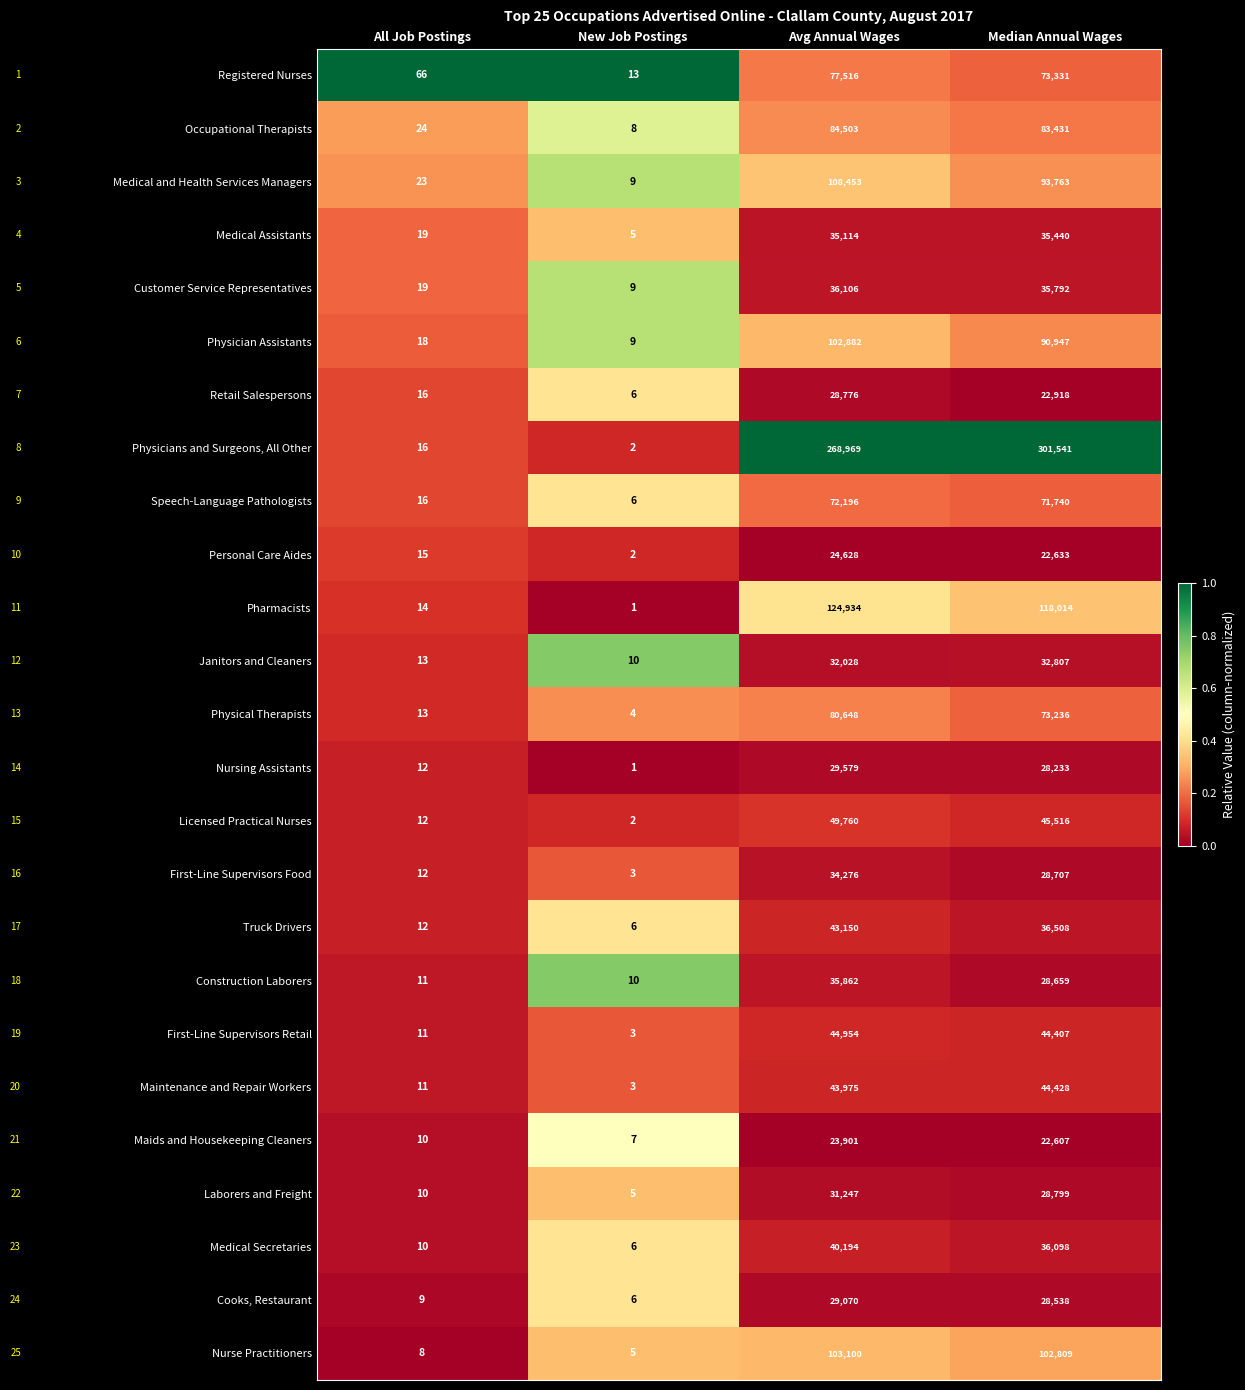

Rank the series by their maximum value, from lowest to highest.

Maids and Housekeeping Cleaners, Personal Care Aides, Retail Salespersons, Cooks, Restaurant, Nursing Assistants, Laborers and Freight, Janitors and Cleaners, First-Line Supervisors Food, Medical Assistants, Construction Laborers, Customer Service Representatives, Medical Secretaries, Truck Drivers, Maintenance and Repair Workers, First-Line Supervisors Retail, Licensed Practical Nurses, Speech-Language Pathologists, Registered Nurses, Physical Therapists, Occupational Therapists, Physician Assistants, Nurse Practitioners, Medical and Health Services Managers, Pharmacists, Physicians and Surgeons, All Other